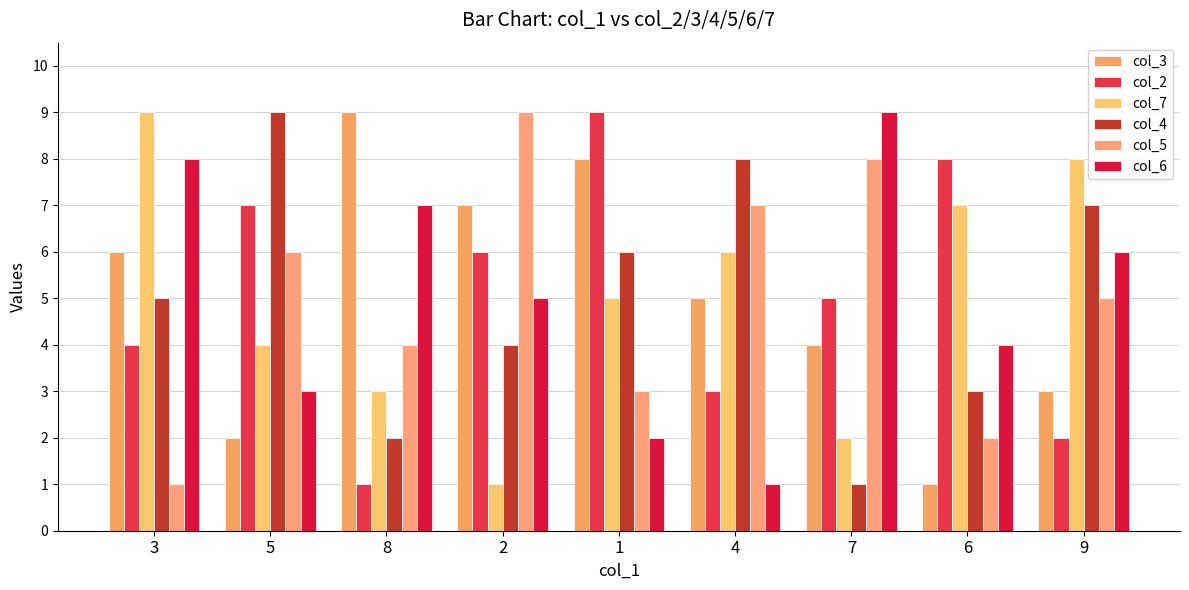

What is the greatest value displayed?

9